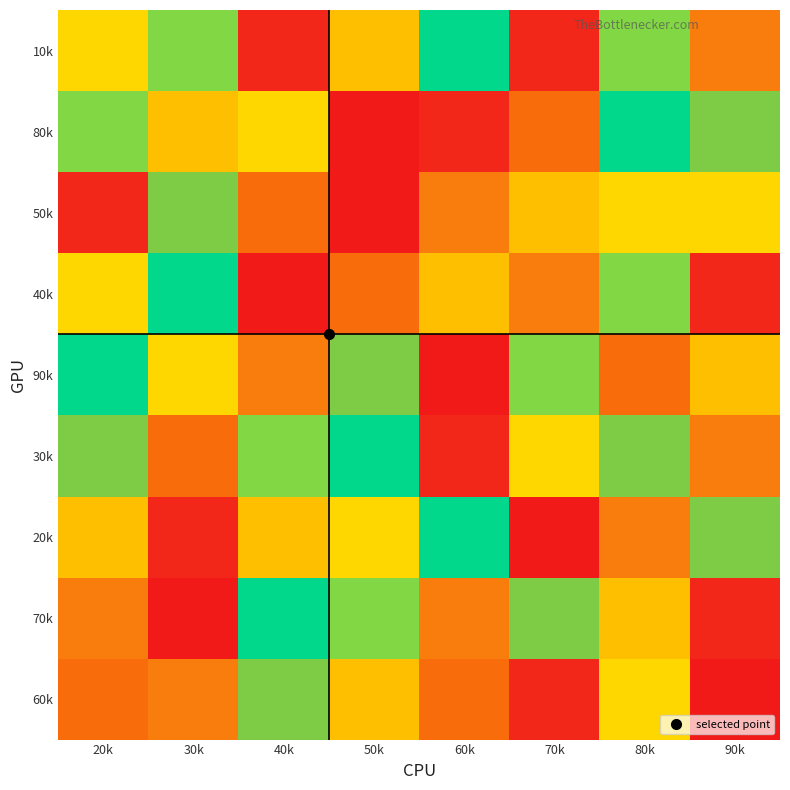

Count the number of categories in the chart.

8